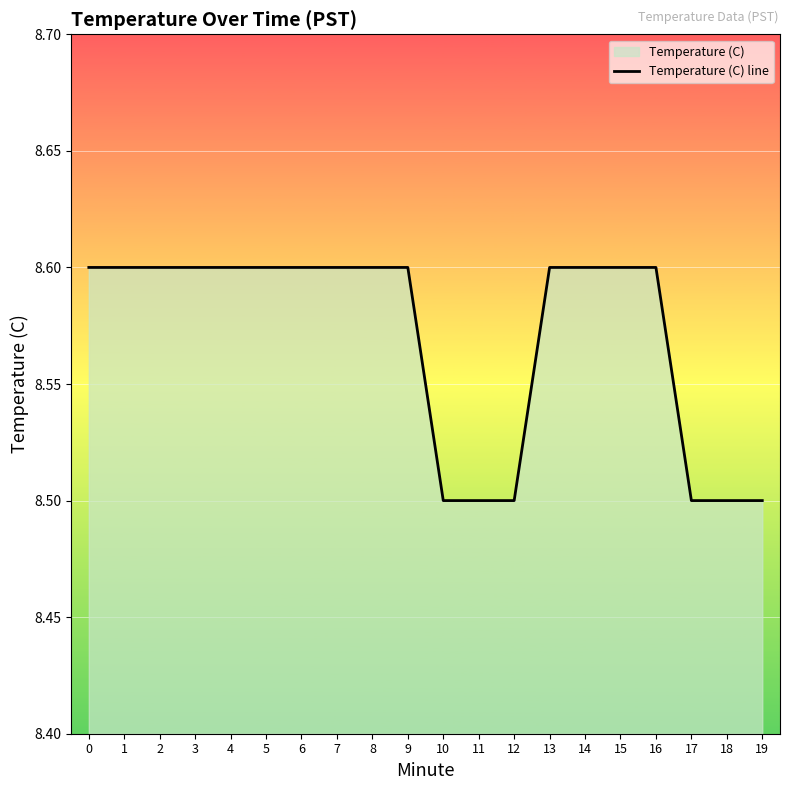

True or false: there are more than 1 points higher than both neighbors.

False